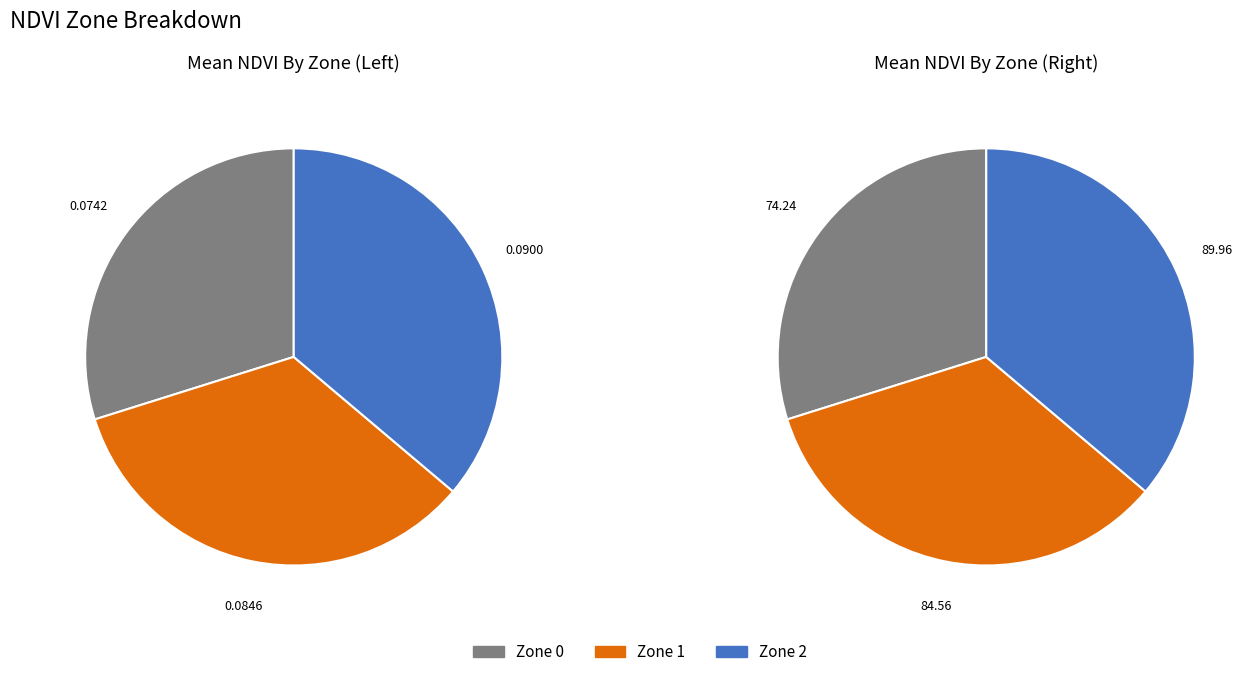

Is the sum of Zone 1 and Zone 2 greater than half?

Yes